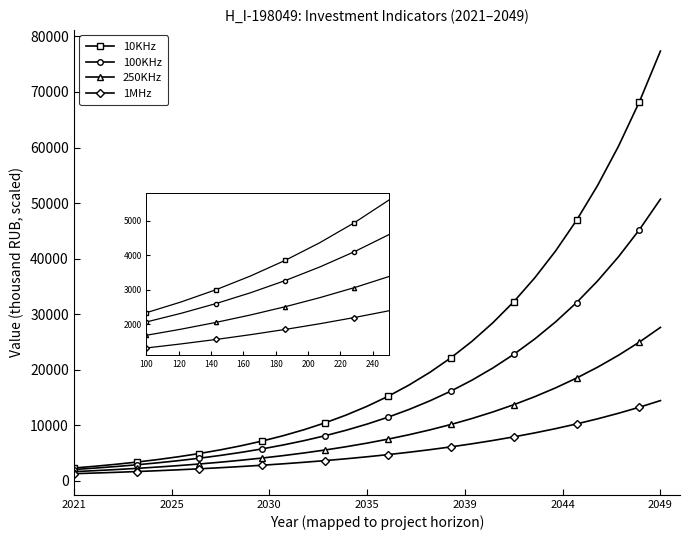

Which series has the largest total across all categories?

10KHz